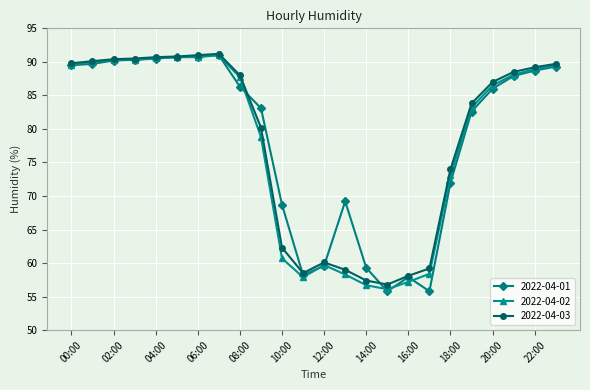

At how many categories does at least one series exceed 66?

18